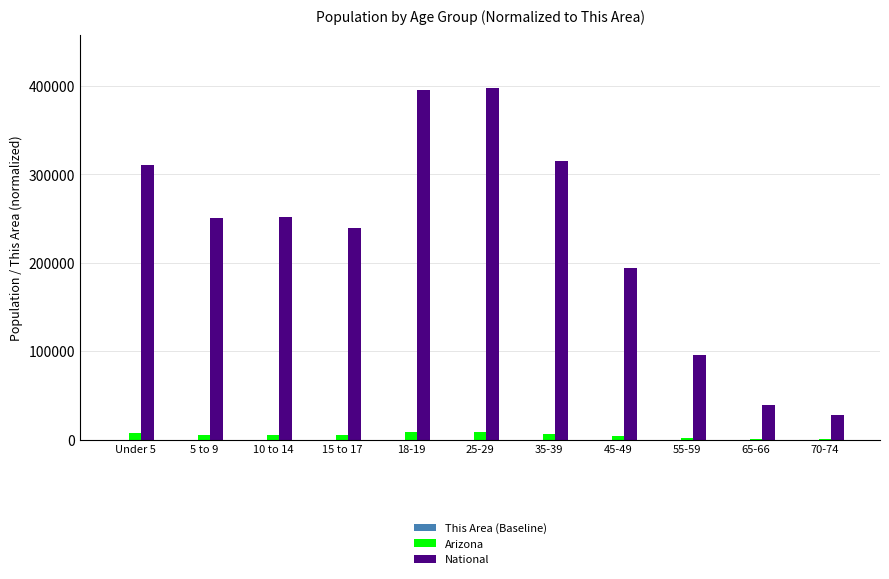

Which series has the largest range (max minus min)?

National